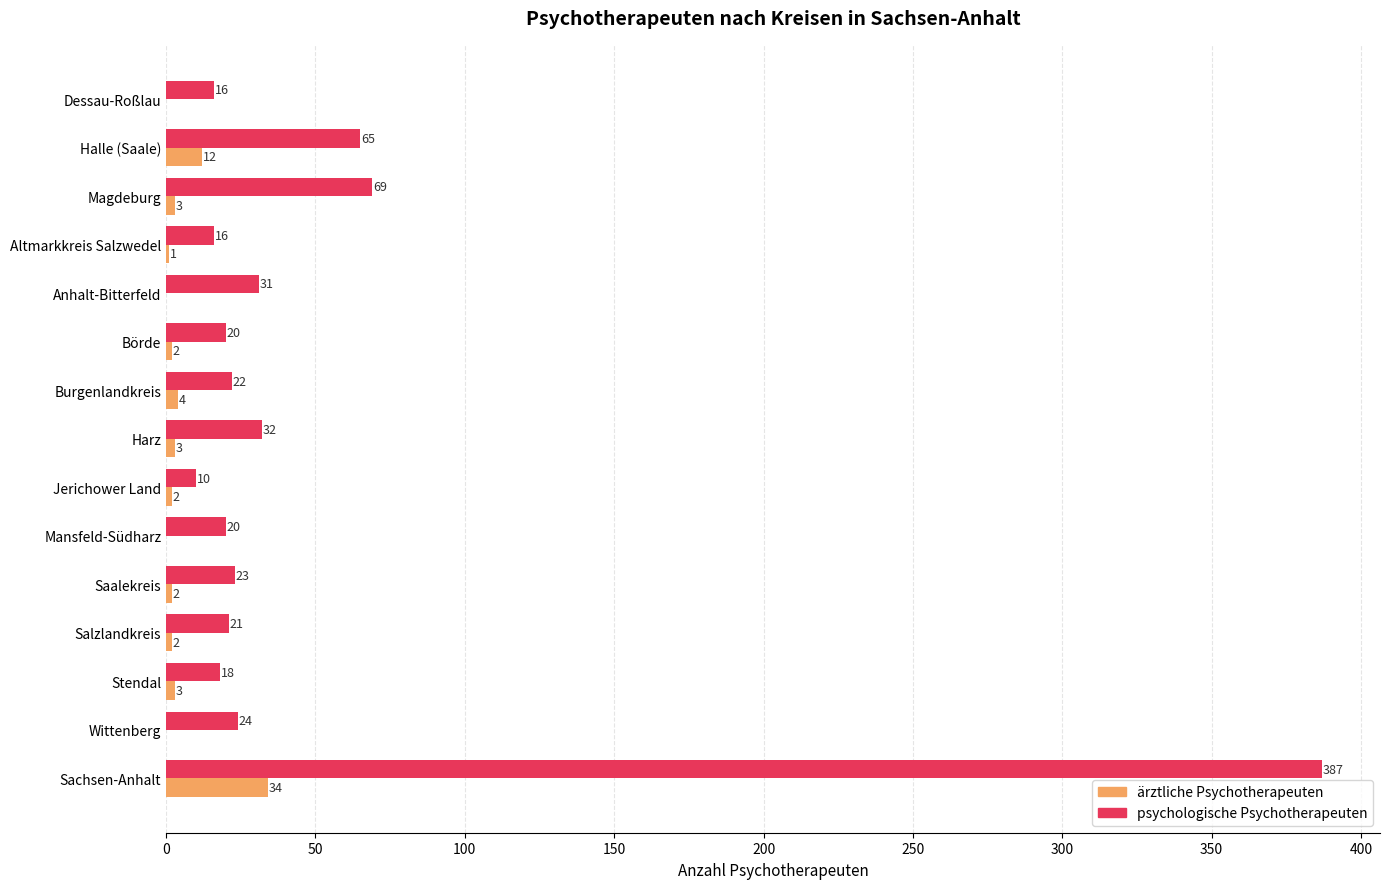

Which series has the largest total across all categories?

psychologische Psychotherapeuten